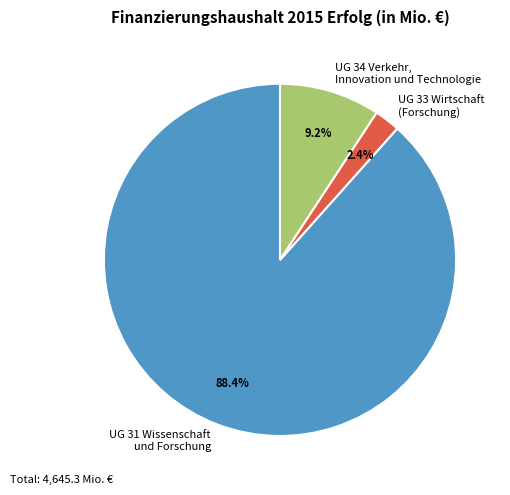

What percentage is the UG 31 Wissenschaft und Forschung slice, to the nearest percent?

88%